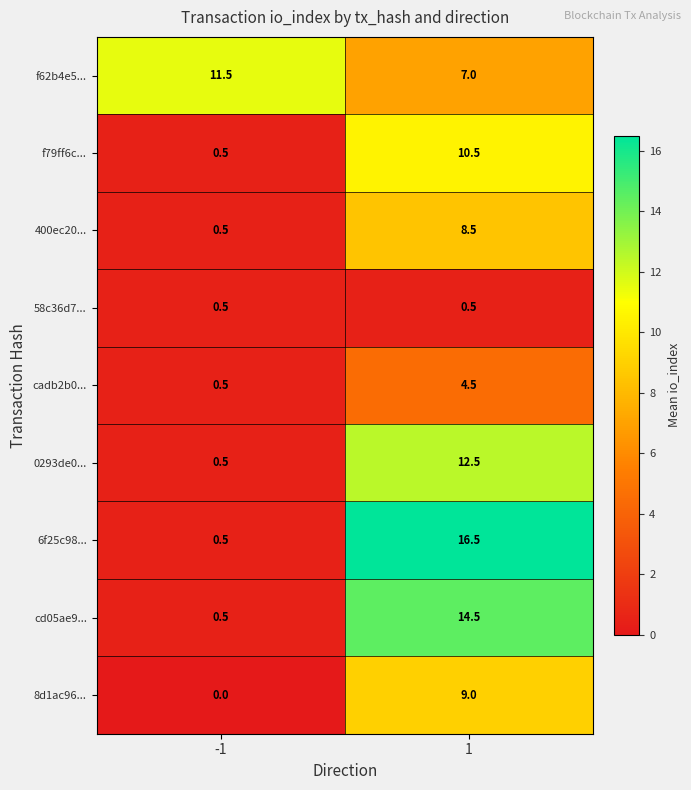

Reading left to right, extract all data points from this chart.

f62b4e5...: 11.5	7.0
f79ff6c...: 0.5	10.5
400ec20...: 0.5	8.5
58c36d7...: 0.5	0.5
cadb2b0...: 0.5	4.5
0293de0...: 0.5	12.5
6f25c98...: 0.5	16.5
cd05ae9...: 0.5	14.5
8d1ac96...: 0.0	9.0